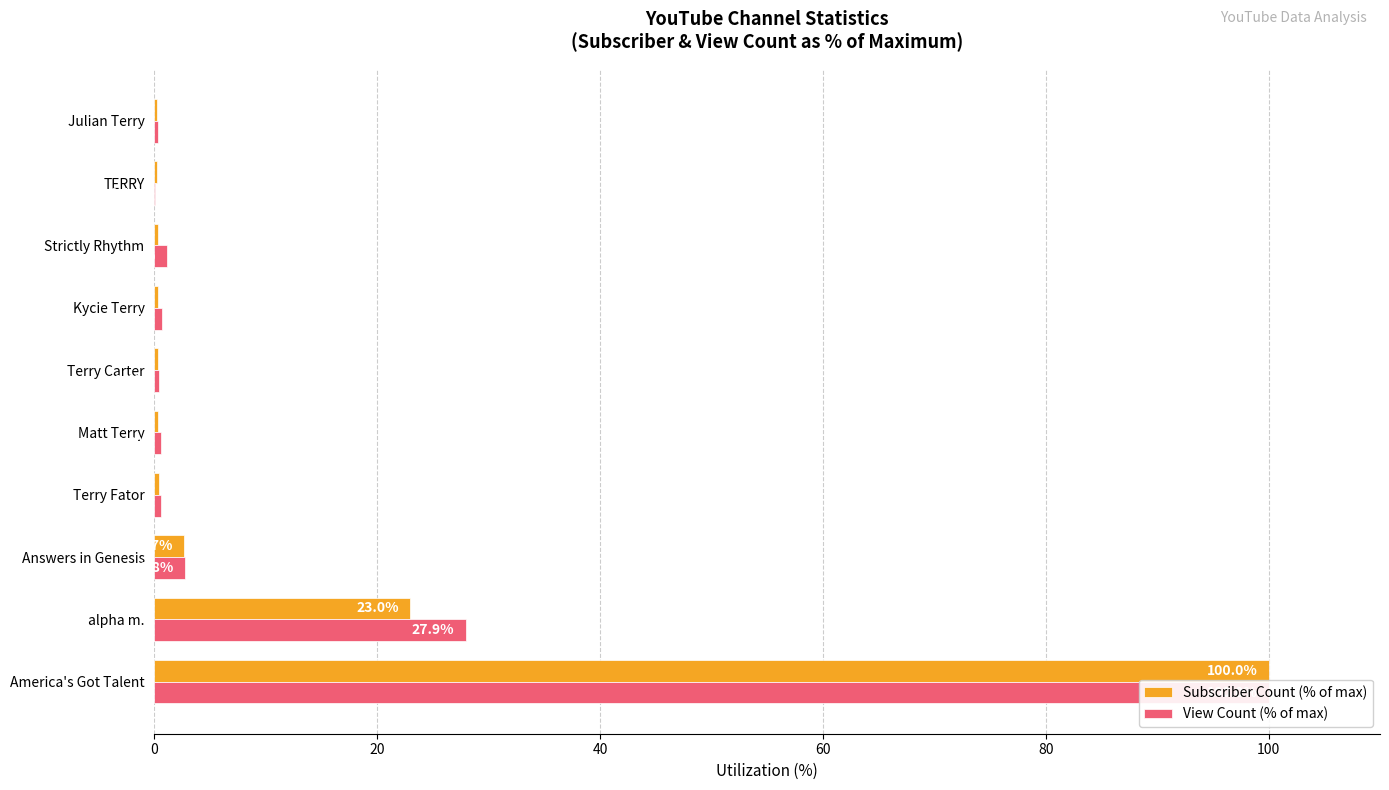

What position from the left is America's Got Talent?

1